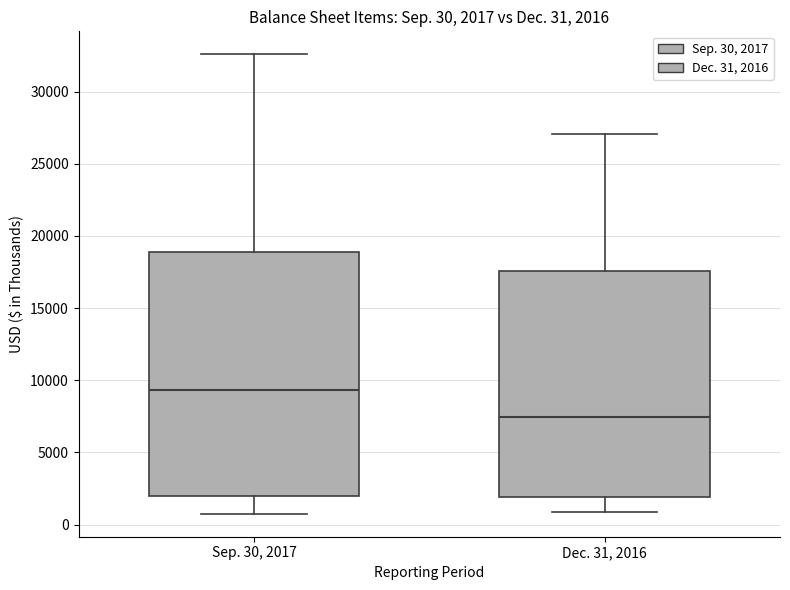

Which box's median line is the highest?

Sep. 30, 2017